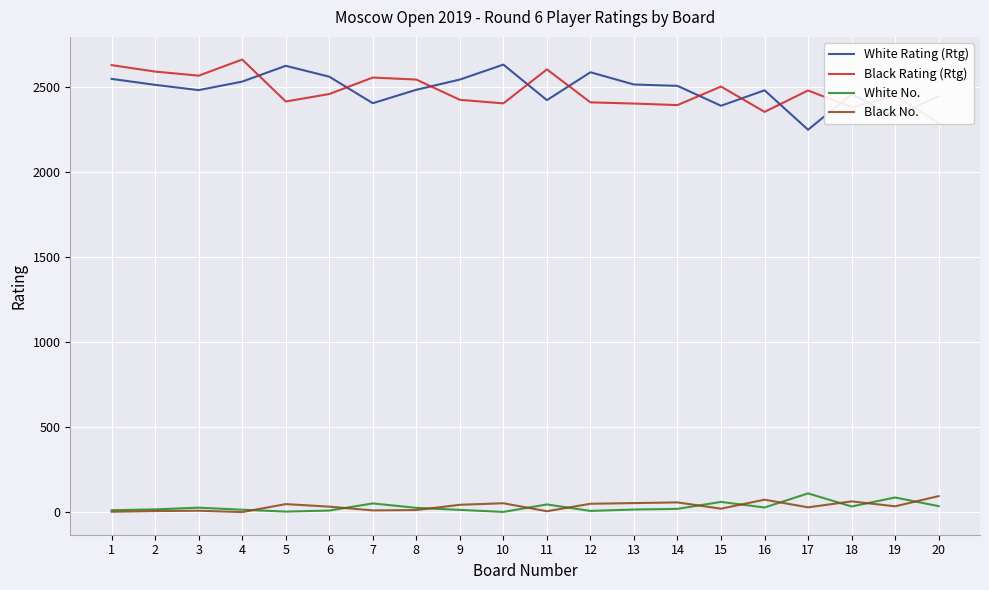

How many values in the Black No. series exceed 35?

9